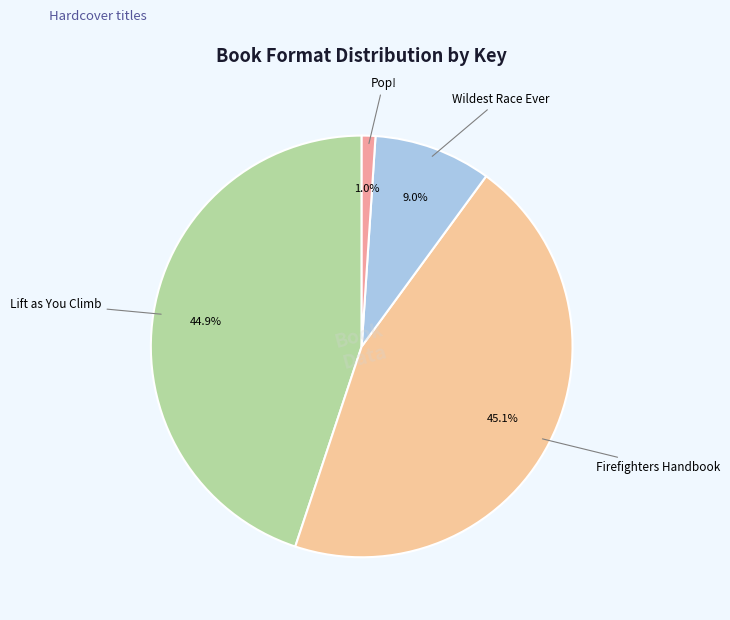

Which category has the smallest portion of the pie?

Pop!